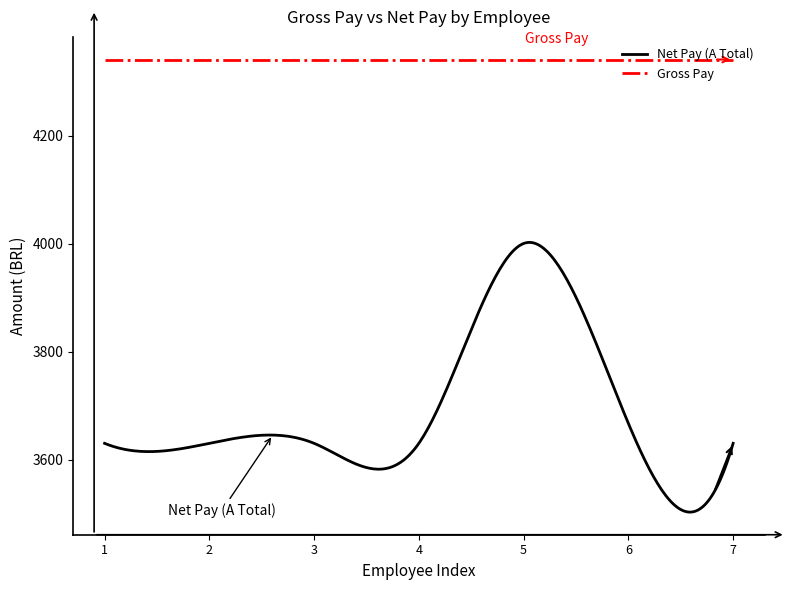

What is the average value of the Gross Pay series?

4341.6